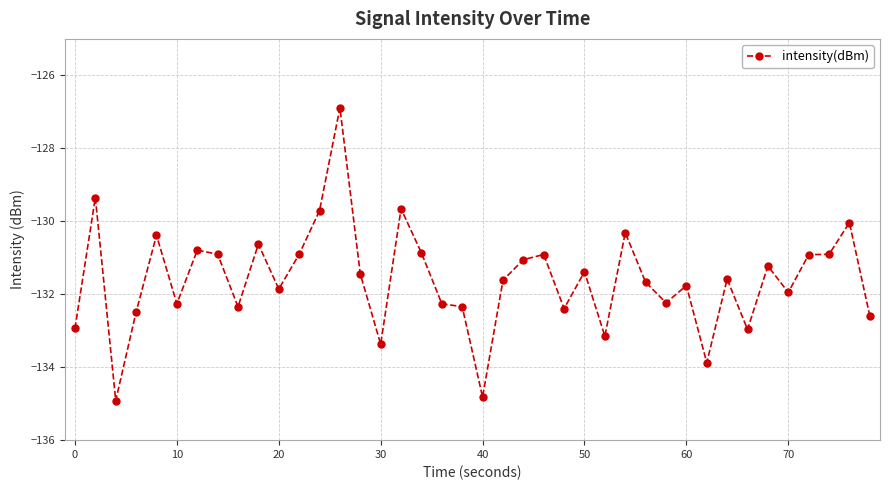

What is the greatest value displayed?

-126.9